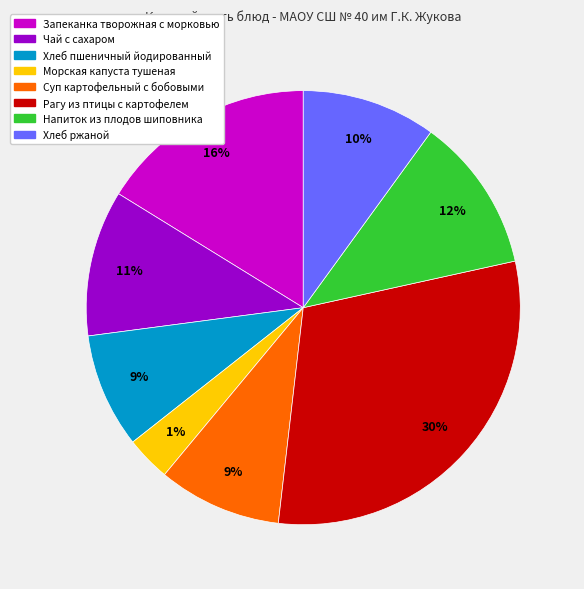

Do Чай с сахаром and Запеканка творожная с морковью together represent more than half of the pie?

No